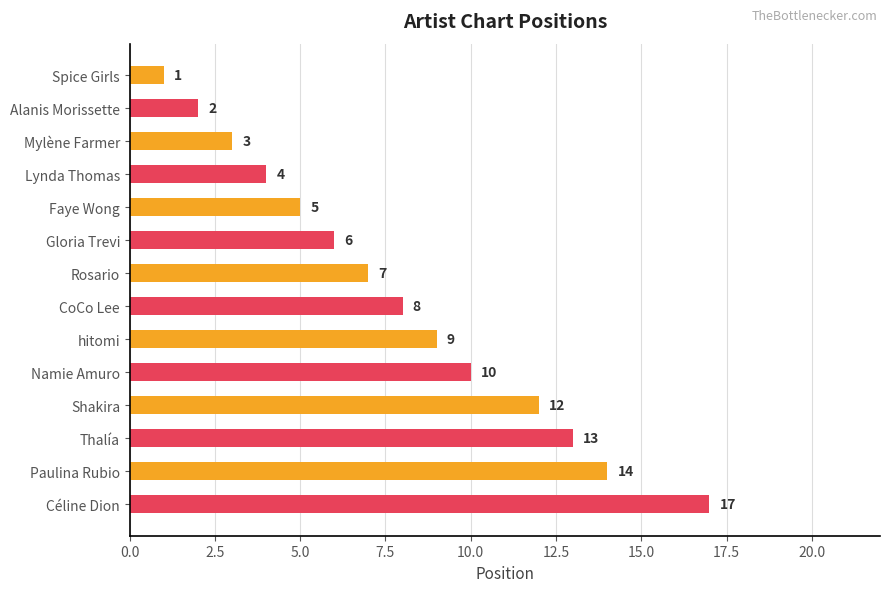

What is the change in value from Faye Wong to Rosario?

+2